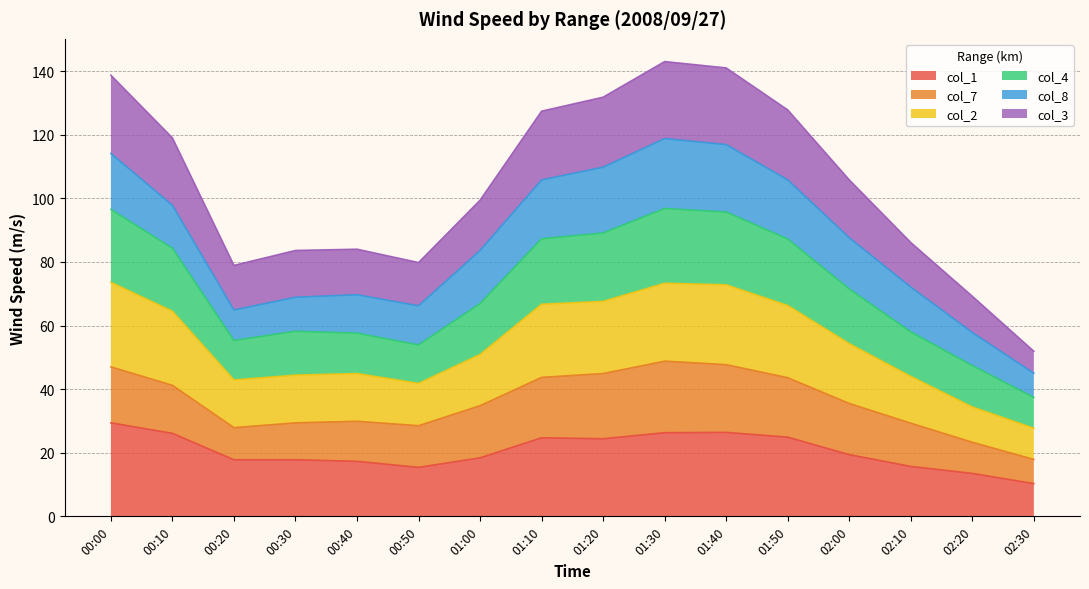

What is the total value across all series at 00:30?

83.6